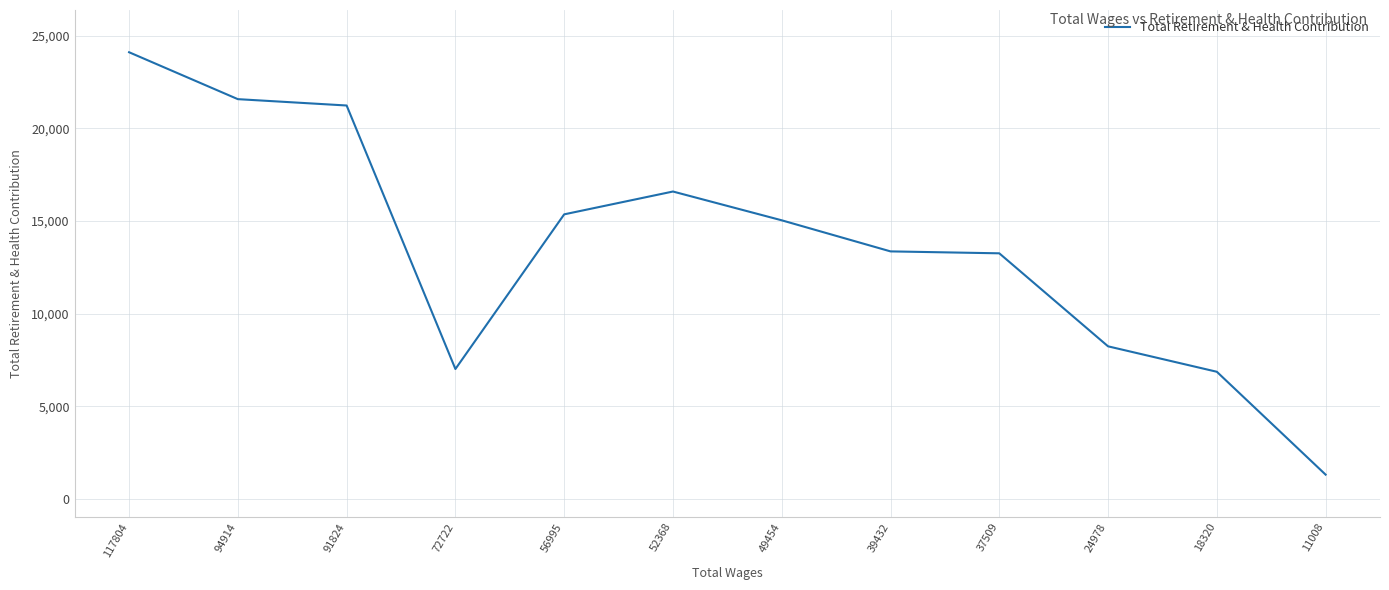

The value at 117804 is 32861. True or false?

False